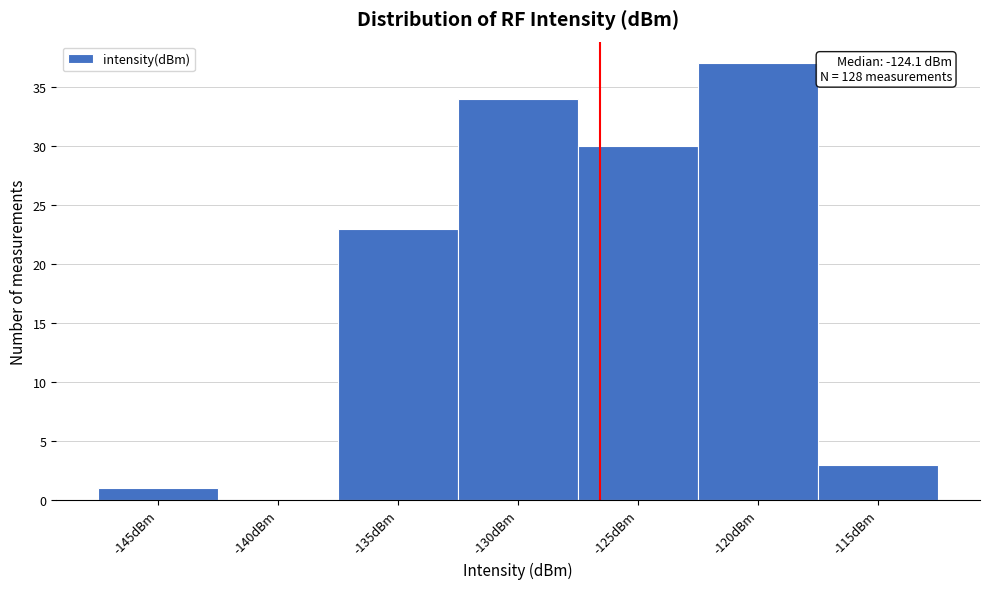

Reading left to right, transcribe all the data shown in this chart.

-145dBm=1	-140dBm=0	-135dBm=23	-130dBm=34	-125dBm=30	-120dBm=37	-115dBm=3